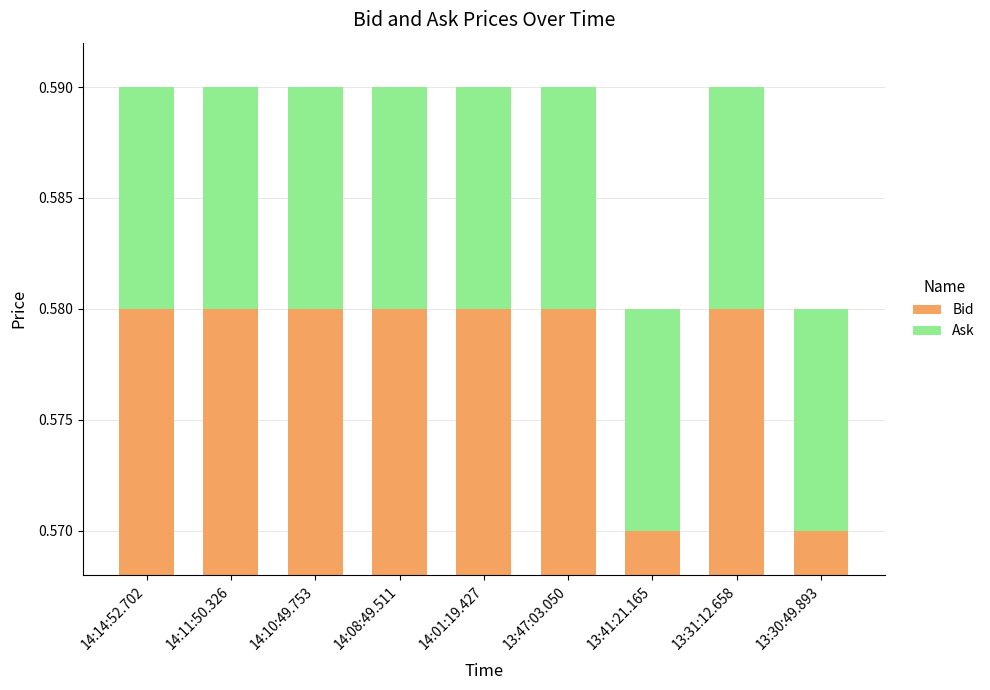

At how many categories does at least one series exceed 0?

9